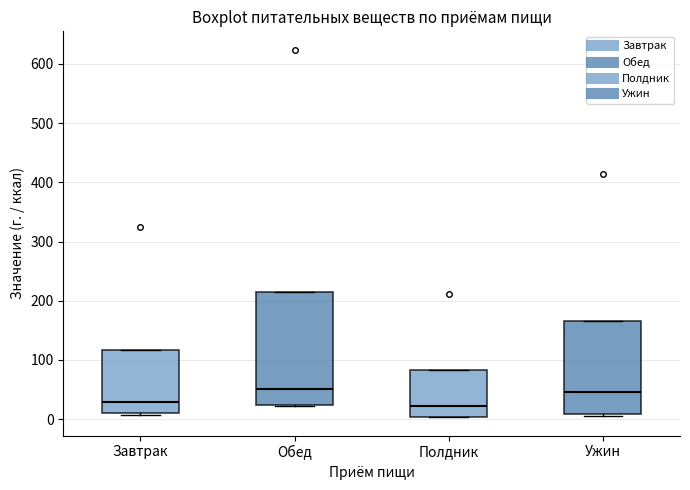

Where does the median line of the box for Завтрак sit on the y-axis? The values are not printed on the chart, so give them approximately, as read against the axis.

30